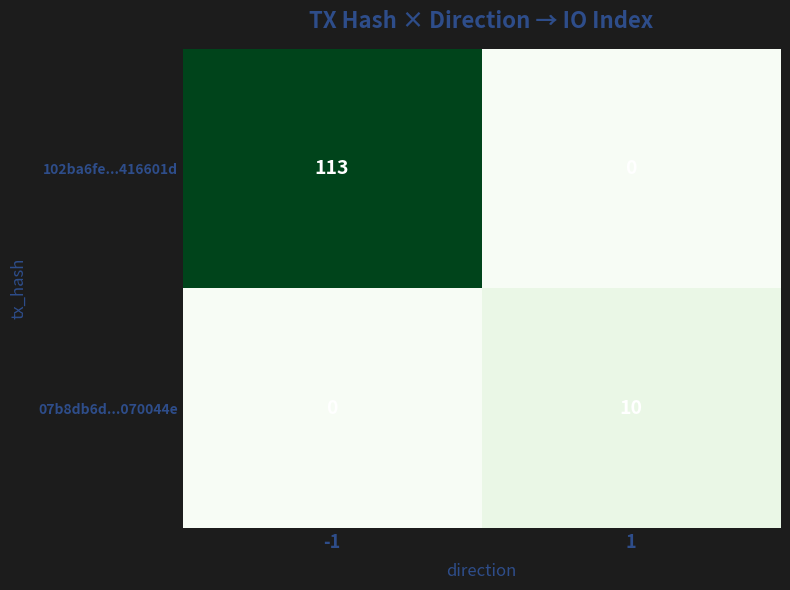

What is the greatest value displayed?

113